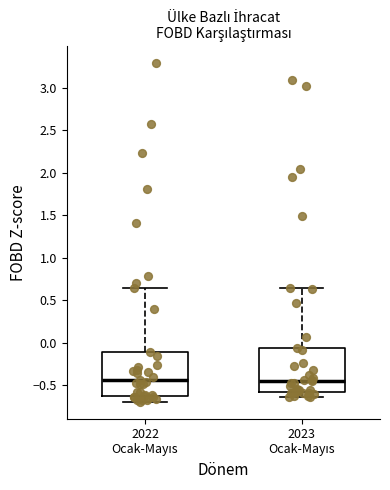

Where does the lower whisker of the box for 2023 Ocak-Mayıs end on the y-axis? The values are not printed on the chart, so give them approximately, as read against the axis.

-0.65